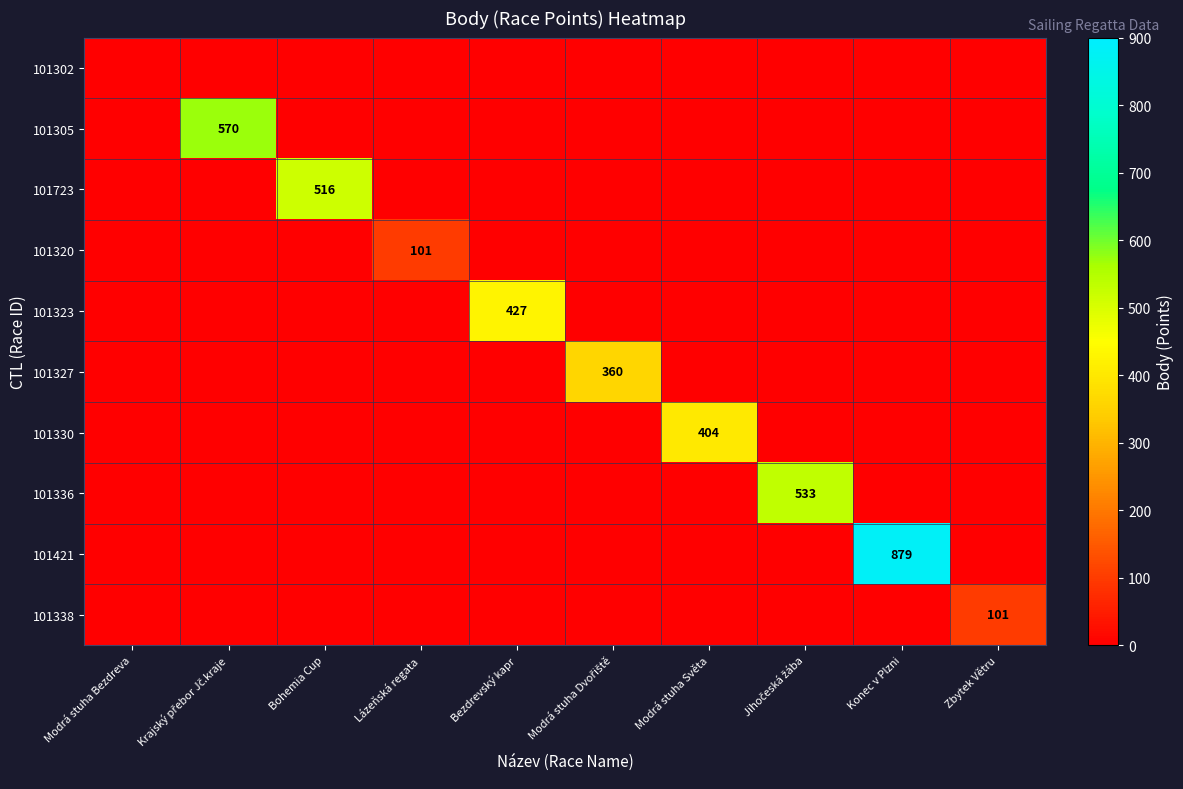

True or false: 101320 has a value of 167 at Lázeňská regata.

False